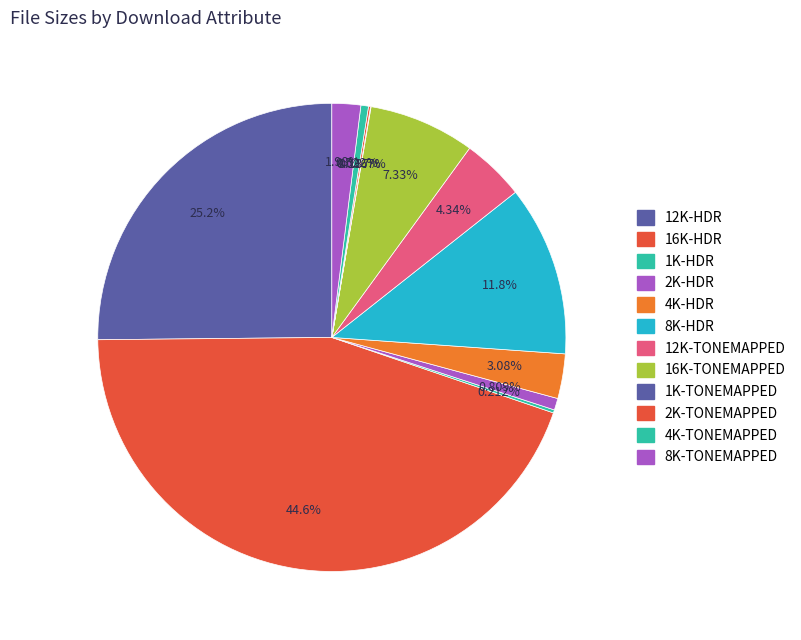

What percentage is the 12K-HDR slice, to the nearest percent?

25%